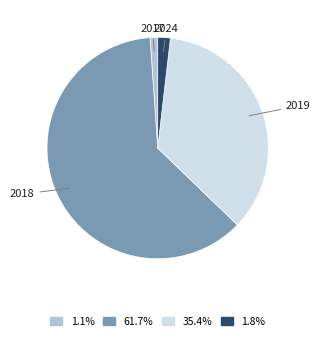

Which has a higher value, 2017 or 2024?

2024